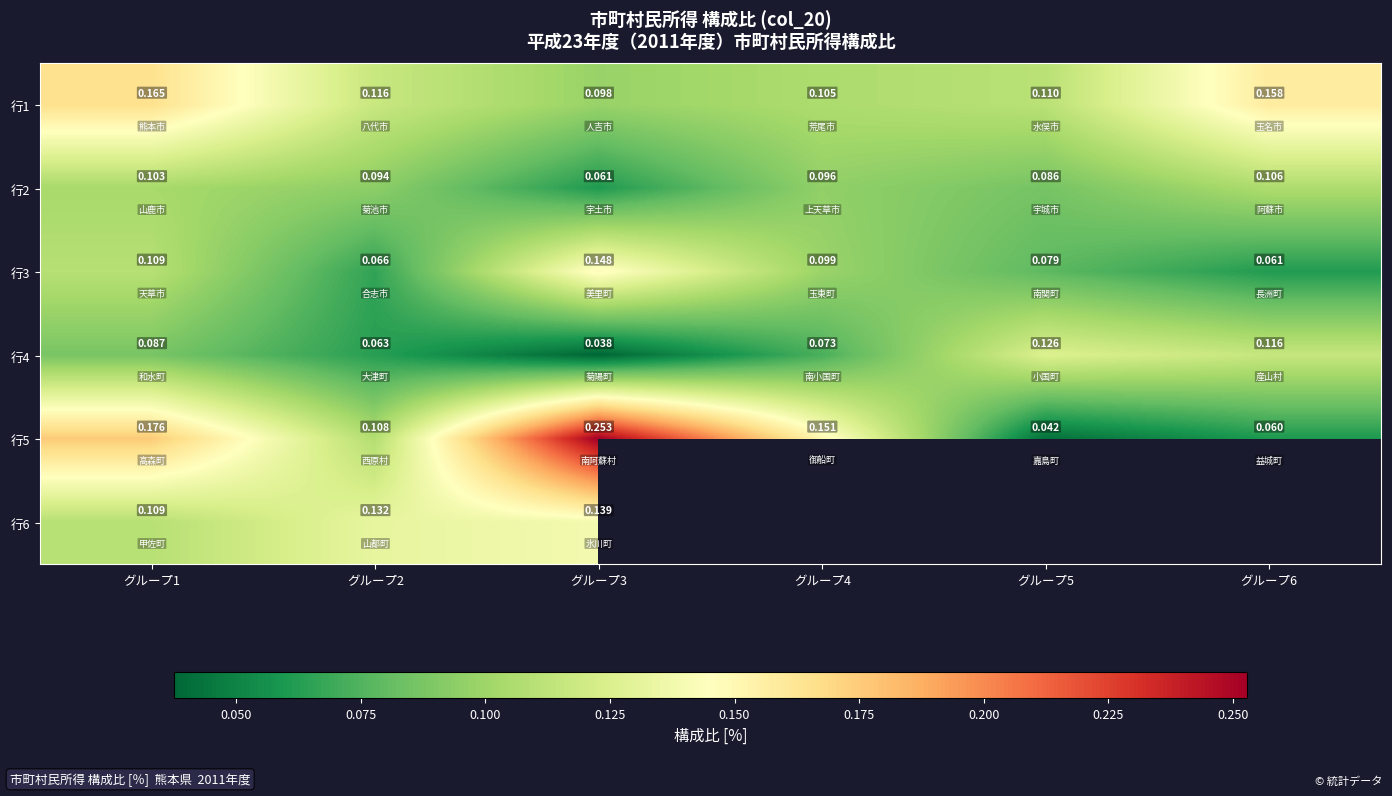

Is the value of 行2 at グループ3 greater than the value of 行5 at グループ1?

No